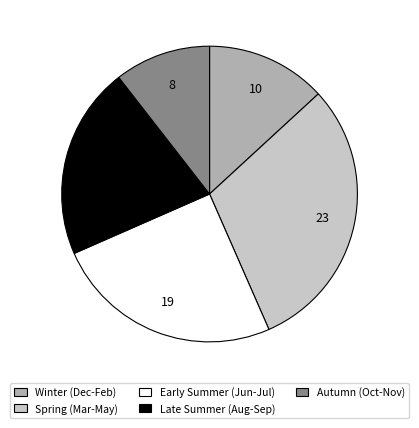

Does Spring (Mar-May) account for over 50% of the chart?

No